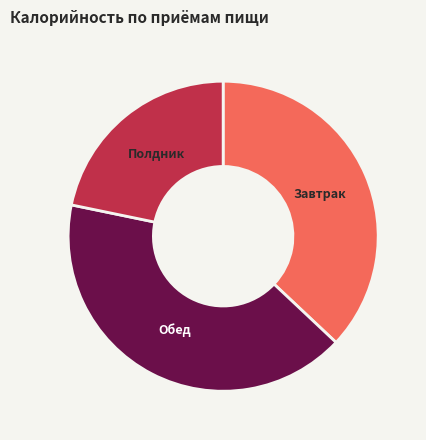

True or false: Обед accounts for 41% of the total.

True